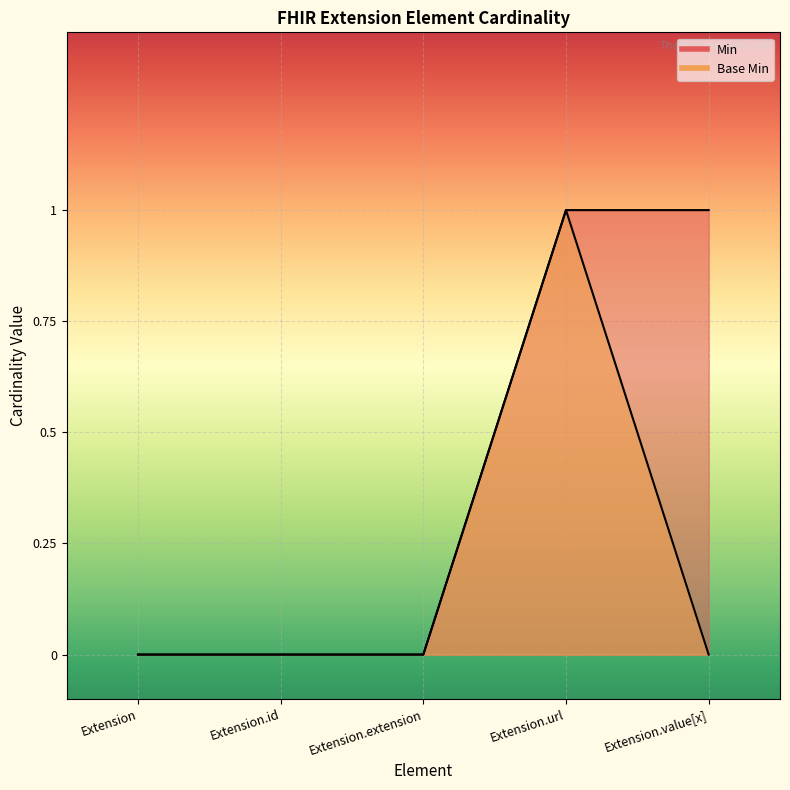

At which category does Base Min reach its first local peak?

Extension.url